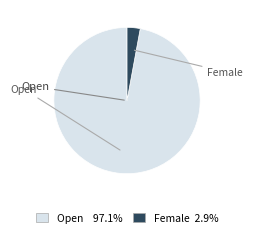

Which category accounts for the majority?

Open